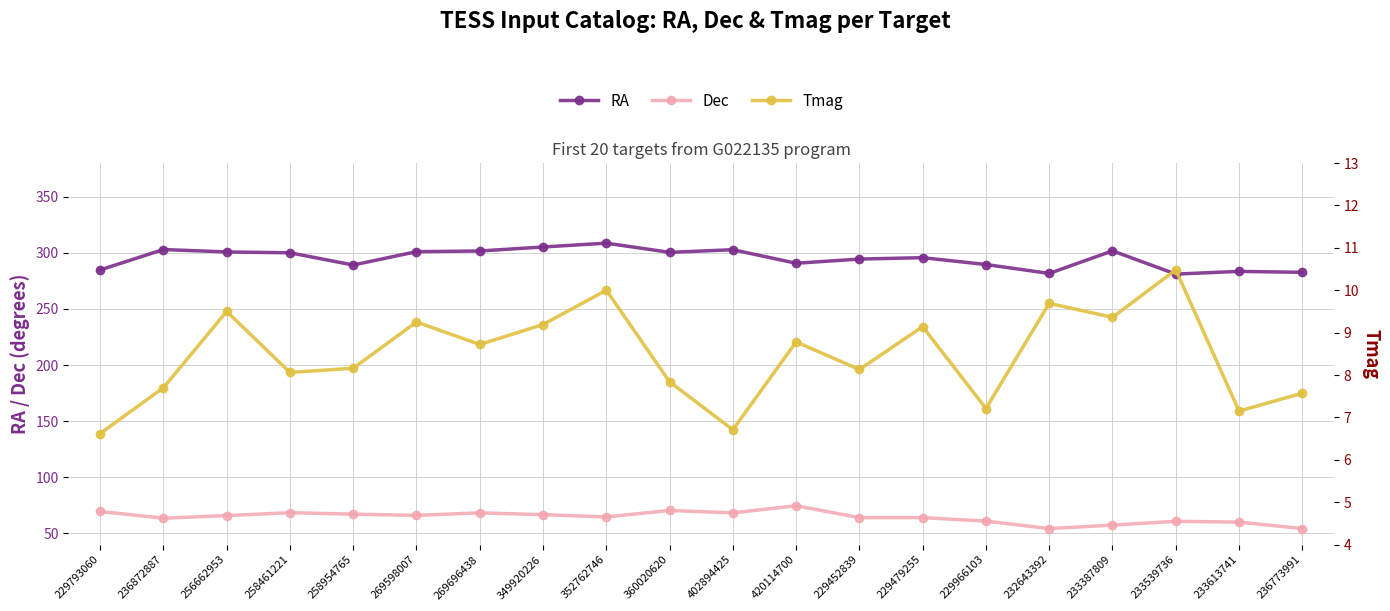

Is this an area chart (filled region under the line)?

No